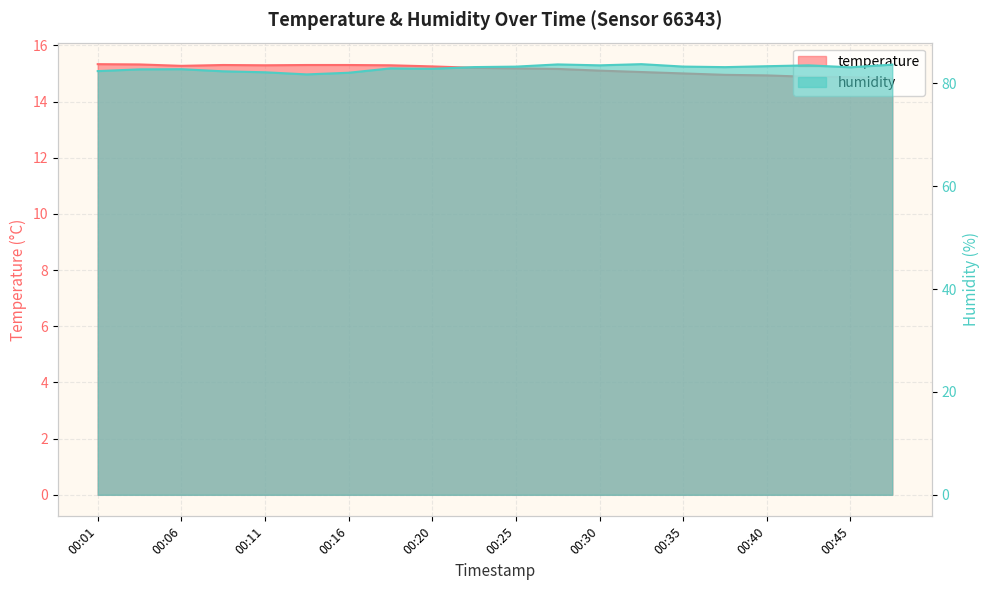

Reading right to left, transcribe all the data shown in this chart.

temperature: 14.8	14.9	14.9	14.9	14.9	15.0	15.1	15.1	15.2	15.2	15.2	15.2	15.3	15.3	15.3	15.3	15.3	15.3	15.3	15.3
humidity: 83.6	83.1	83.5	83.3	83.1	83.2	83.7	83.5	83.7	83.2	83.1	82.8	82.9	82.0	81.7	82.1	82.3	82.7	82.7	82.4